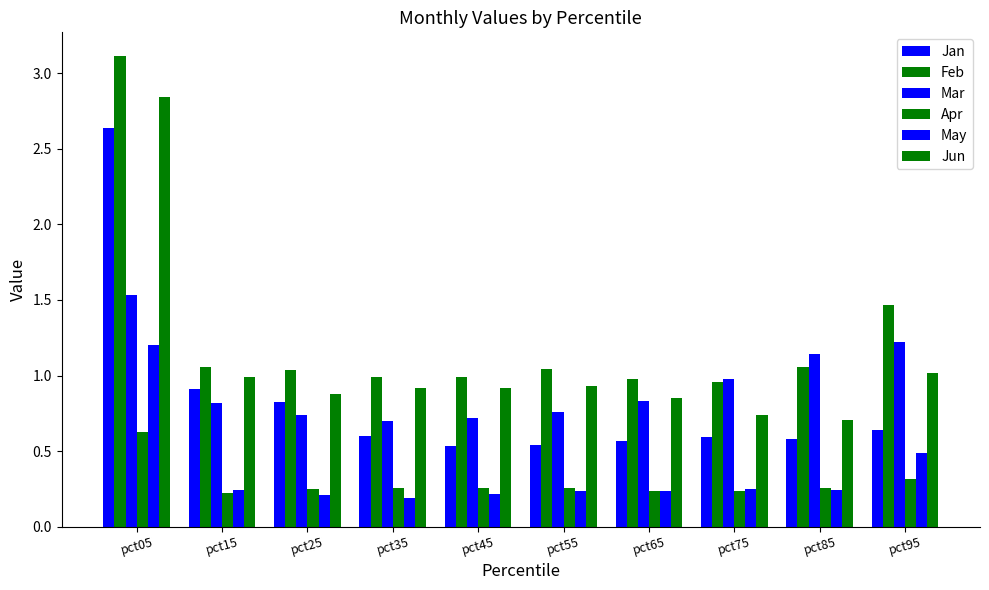

At which category is the sum across all series the highest?

pct05